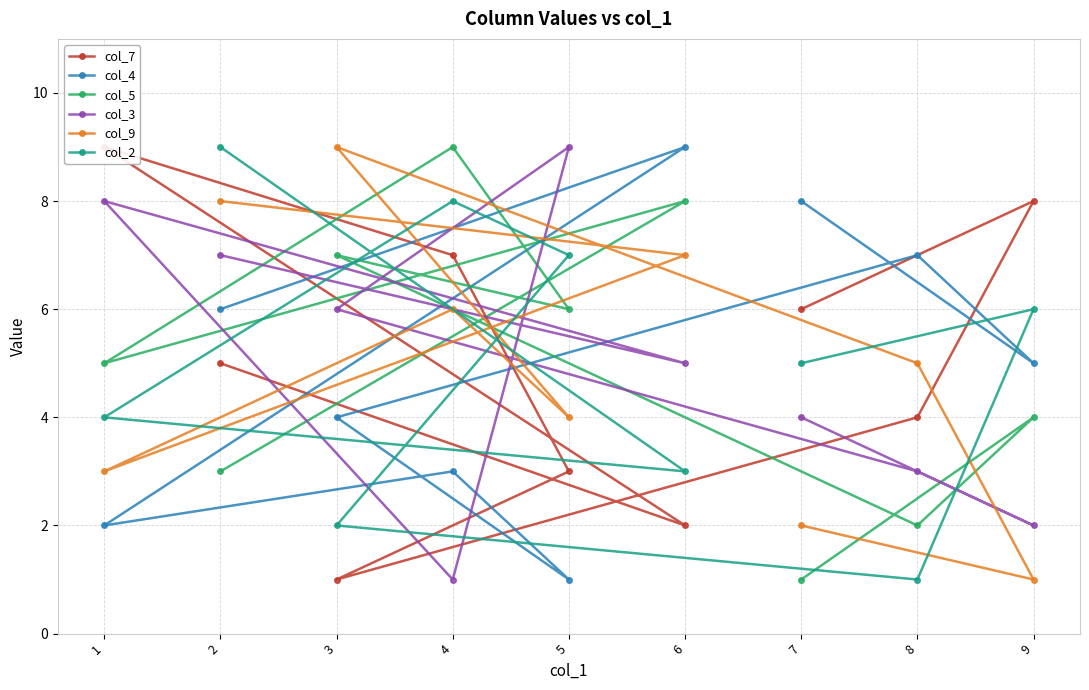

Rank the categories by col_5 value from lowest to highest.

7, 8, 2, 9, 1, 5, 3, 6, 4